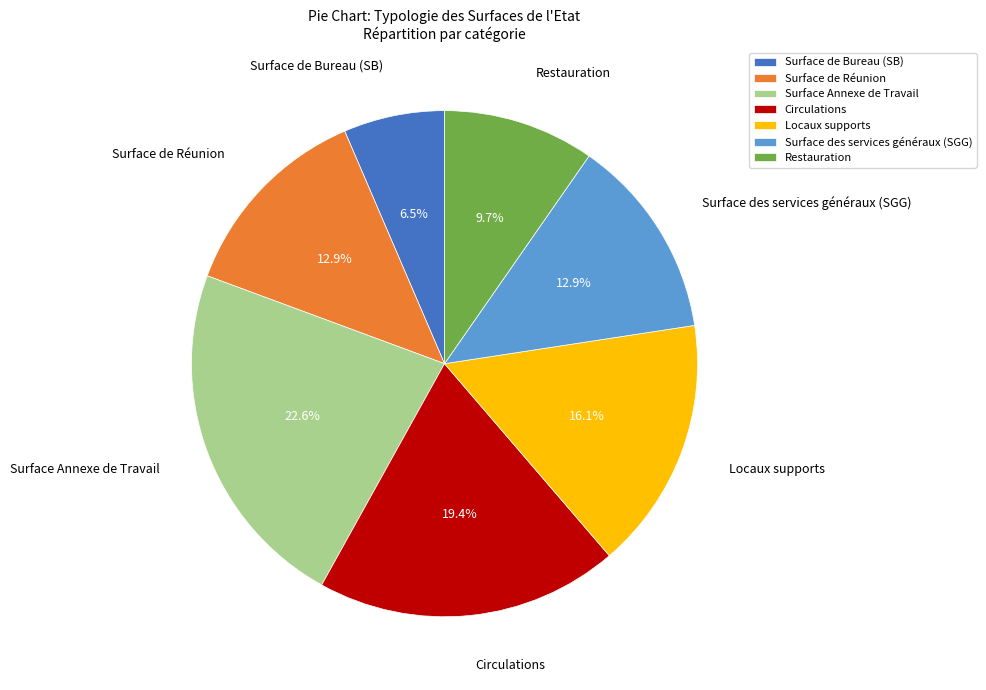

What is the smallest slice in the pie chart?

Surface de Bureau (SB)